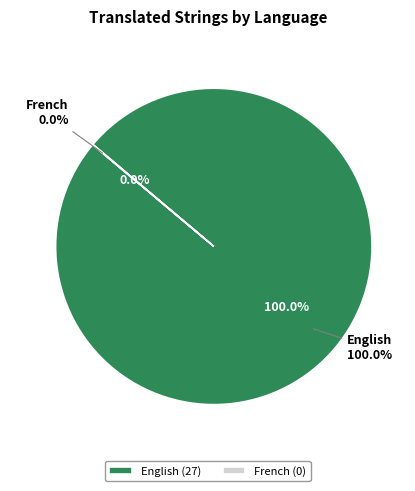

Count the number of slices in the pie.

2